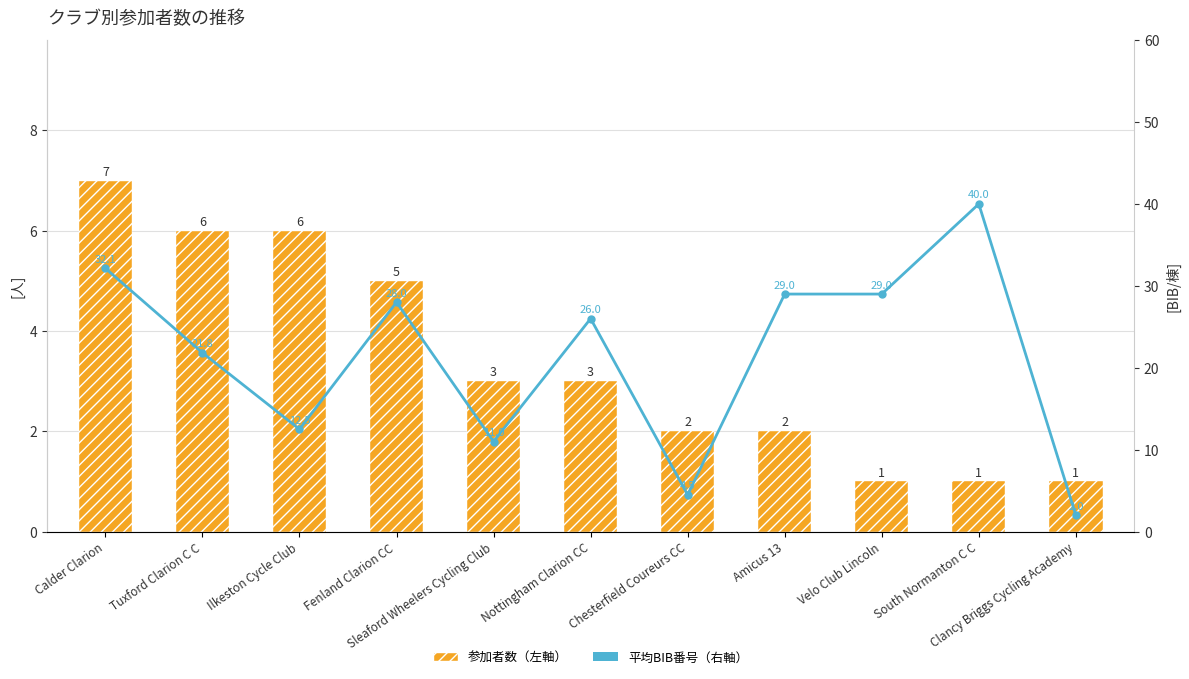

What is the value of the 参加者数（左軸） bar at the 8th from the left?

2.0